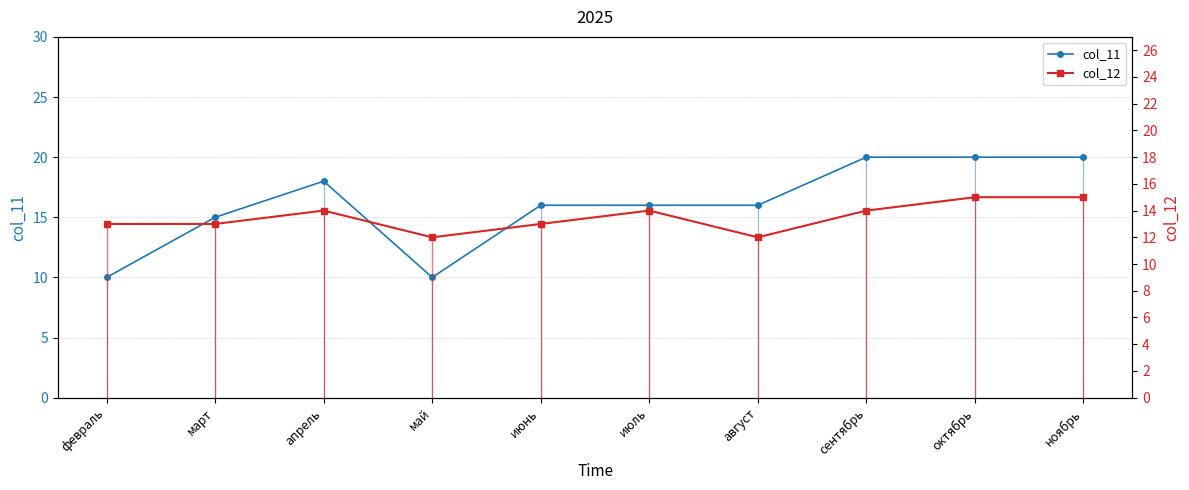

Which has a higher value, апрель or май?

апрель